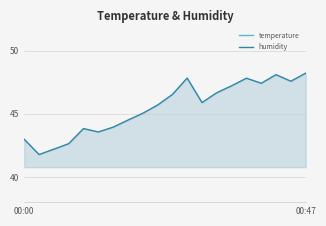

Between 13 and 14, which is larger?

14